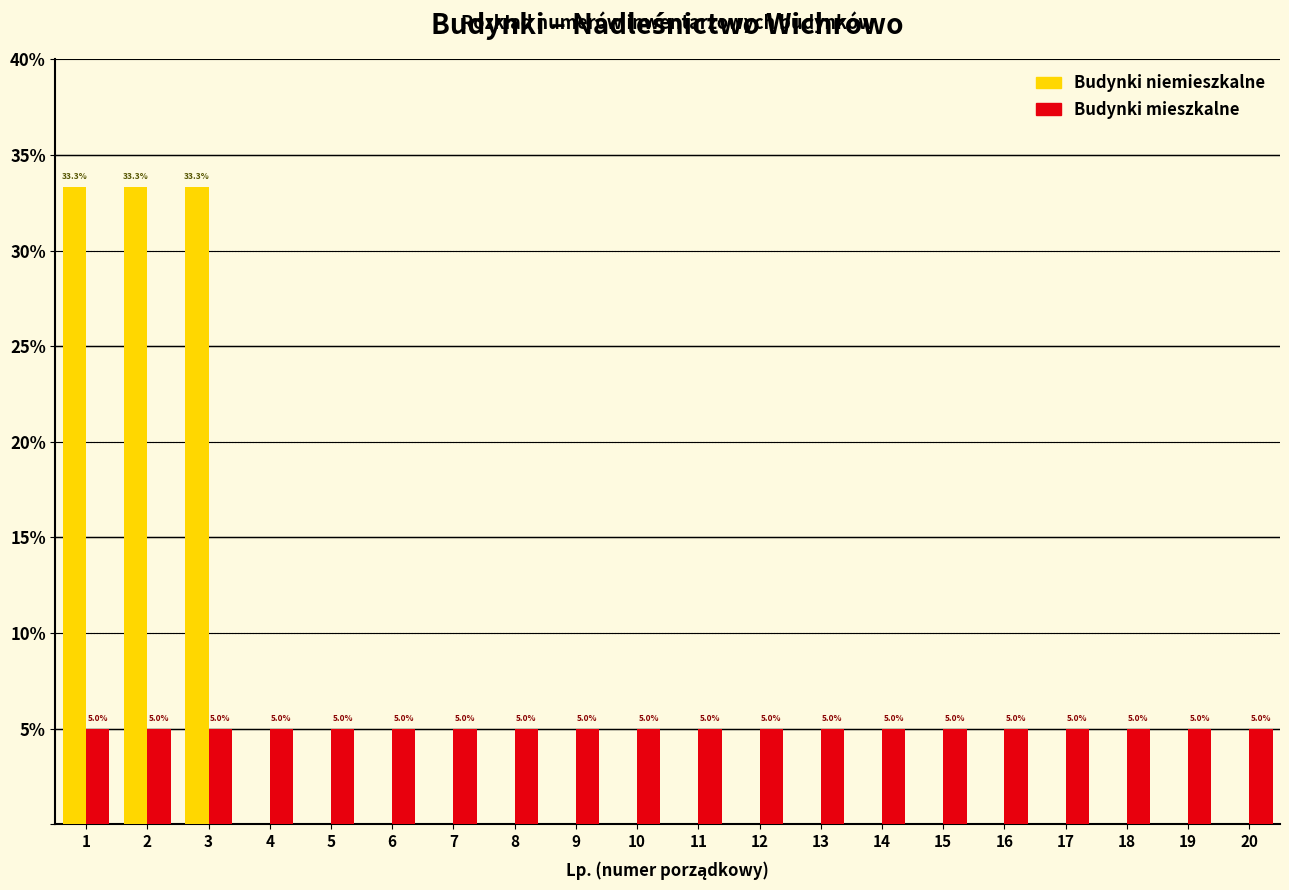

Reading right to left, extract all data points from this chart.

Budynki niemieszkalne: 20=0.0	19=0.0	18=0.0	17=0.0	16=0.0	15=0.0	14=0.0	13=0.0	12=0.0	11=0.0	10=0.0	9=0.0	8=0.0	7=0.0	6=0.0	5=0.0	4=0.0	3=33.3	2=33.3	1=33.3
Budynki mieszkalne: 20=5.0	19=5.0	18=5.0	17=5.0	16=5.0	15=5.0	14=5.0	13=5.0	12=5.0	11=5.0	10=5.0	9=5.0	8=5.0	7=5.0	6=5.0	5=5.0	4=5.0	3=5.0	2=5.0	1=5.0